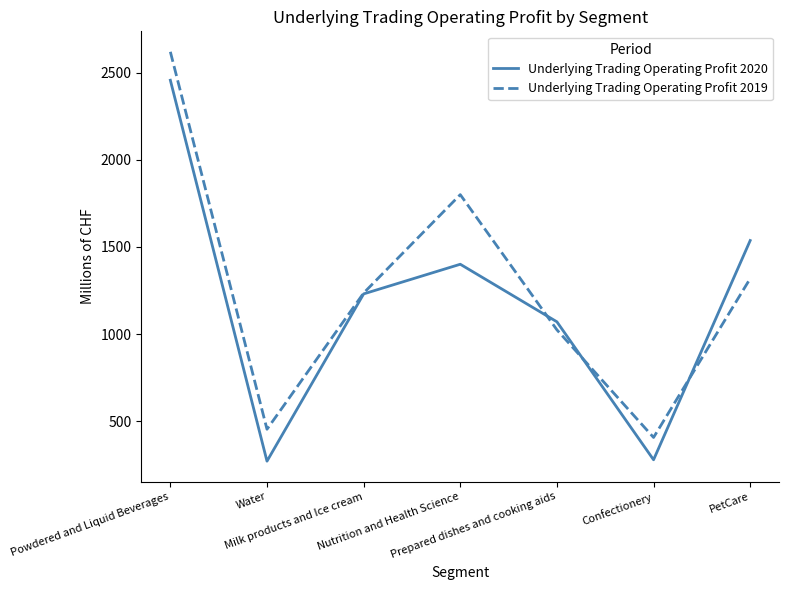

Rank the categories by Underlying Trading Operating Profit 2019 value from lowest to highest.

Confectionery, Water, Prepared dishes and cooking aids, Milk products and Ice cream, PetCare, Nutrition and Health Science, Powdered and Liquid Beverages